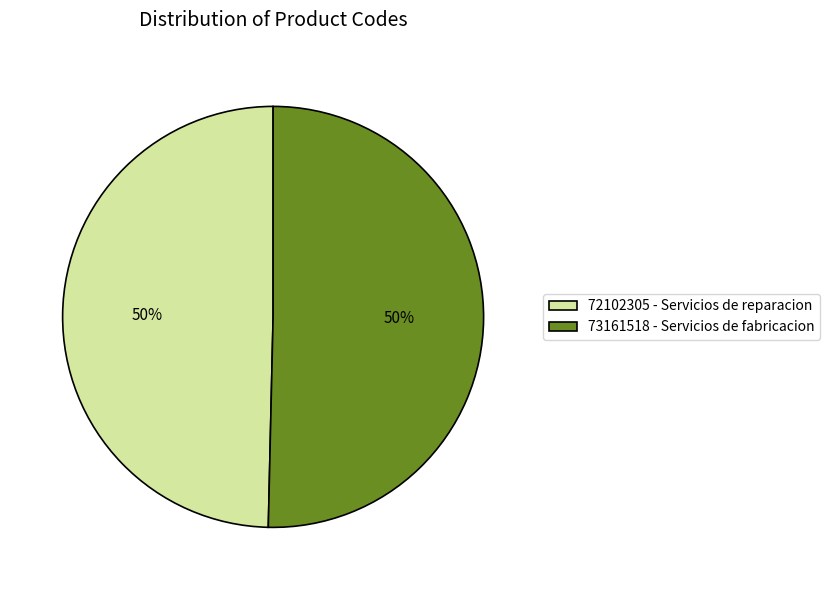

How many slices are in this pie chart?

2